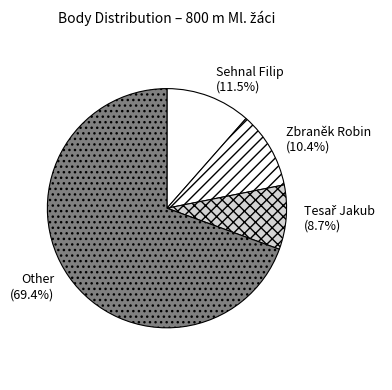

Count the number of slices in the pie.

4